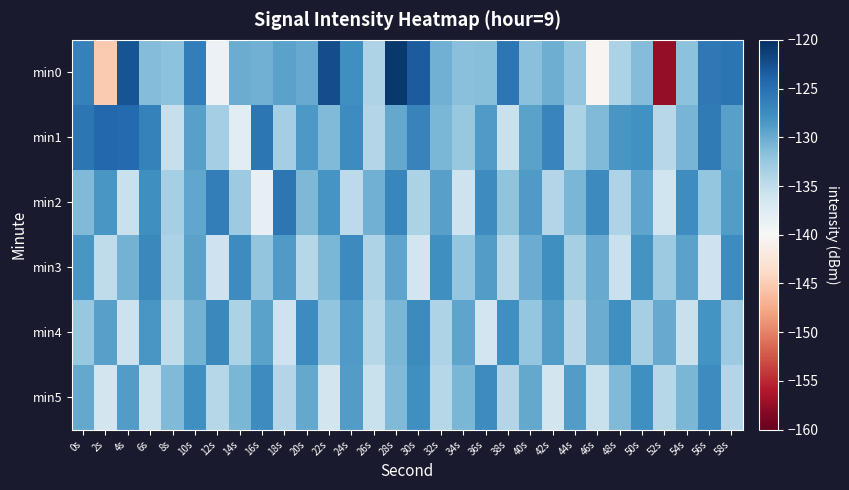

Reading left to right, extract all data points from this chart.

min0: 0s=-126.4	2s=-145.2	4s=-122.7	6s=-131.3	8s=-131.8	10s=-126.2	12s=-138.8	14s=-130.1	16s=-130.4	18s=-129.3	20s=-129.9	22s=-122.2	24s=-127.8	26s=-133.8	28s=-120.7	30s=-123.4	32s=-130.4	34s=-131.7	36s=-131.4	38s=-125.5	40s=-131.6	42s=-130.3	44s=-132.1	46s=-140.3	48s=-133.7	50s=-131.3	52s=-157.6	54s=-131.7	56s=-125.7	58s=-125.3
min1: 0s=-125.6	2s=-124.3	4s=-124.5	6s=-126.5	8s=-135.3	10s=-129.2	12s=-133.2	14s=-137.7	16s=-125.5	18s=-133.2	20s=-128.5	22s=-131.1	24s=-127.4	26s=-134.2	28s=-129.8	30s=-126.6	32s=-130.9	34s=-132.4	36s=-128.7	38s=-135.5	40s=-129.3	42s=-126.8	44s=-133.6	46s=-131.2	48s=-128.4	50s=-127.9	52s=-134.5	54s=-130.7	56s=-125.9	58s=-129.1
min2: 0s=-131.2	2s=-128.4	4s=-135.6	6s=-127.8	8s=-133.4	10s=-129.6	12s=-126.2	14s=-132.8	16s=-138.4	18s=-125.6	20s=-131.0	22s=-128.2	24s=-134.8	26s=-130.4	28s=-127.0	30s=-133.6	32s=-129.2	34s=-135.8	36s=-127.4	38s=-132.0	40s=-128.6	42s=-134.2	44s=-130.8	46s=-127.2	48s=-133.8	50s=-129.4	52s=-136.0	54s=-127.6	56s=-132.2	58s=-128.8
min3: 0s=-128.3	2s=-134.9	4s=-130.5	6s=-127.1	8s=-133.7	10s=-129.3	12s=-135.9	14s=-127.5	16s=-132.1	18s=-128.7	20s=-134.3	22s=-130.9	24s=-127.3	26s=-133.9	28s=-129.5	30s=-136.1	32s=-127.7	34s=-132.3	36s=-128.9	38s=-134.5	40s=-130.1	42s=-127.7	44s=-133.3	46s=-129.9	48s=-135.5	50s=-128.1	52s=-132.7	54s=-129.3	56s=-135.9	58s=-127.5
min4: 0s=-132.5	2s=-129.1	4s=-135.7	6s=-128.3	8s=-134.9	10s=-130.5	12s=-127.1	14s=-133.7	16s=-129.3	18s=-135.9	20s=-127.5	22s=-132.1	24s=-128.7	26s=-134.3	28s=-130.9	30s=-127.3	32s=-133.9	34s=-129.5	36s=-136.1	38s=-127.7	40s=-132.3	42s=-128.9	44s=-134.5	46s=-130.1	48s=-127.7	50s=-133.3	52s=-129.9	54s=-135.5	56s=-128.1	58s=-132.7
min5: 0s=-129.7	2s=-136.3	4s=-128.9	6s=-135.5	8s=-131.1	10s=-127.7	12s=-134.3	14s=-130.9	16s=-127.5	18s=-134.1	20s=-129.7	22s=-136.3	24s=-128.9	26s=-135.5	28s=-131.1	30s=-127.7	32s=-134.3	34s=-130.9	36s=-127.5	38s=-134.1	40s=-129.7	42s=-136.3	44s=-128.9	46s=-135.5	48s=-131.1	50s=-127.7	52s=-134.3	54s=-130.9	56s=-127.5	58s=-134.1